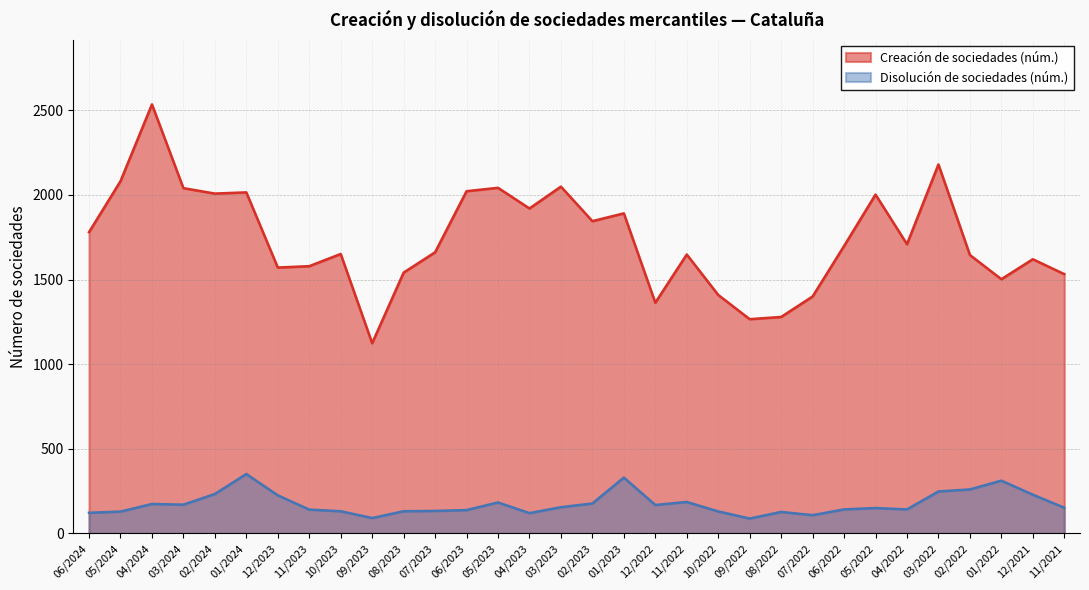

Rank the series at 12/2023 from lowest to highest value.

Disolución de sociedades (núm.), Creación de sociedades (núm.)